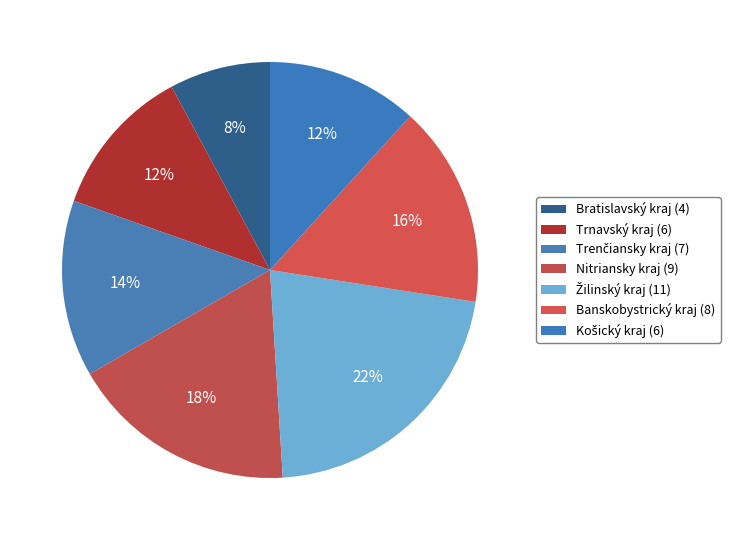

To the nearest percent, what is the difference between the largest and smallest slice percentages?

14%